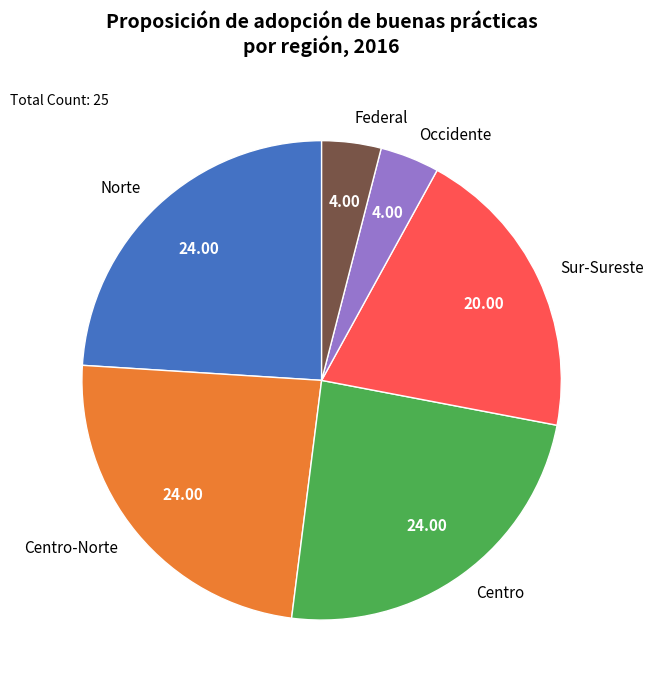

Is the sum of Federal and Norte greater than half?

No